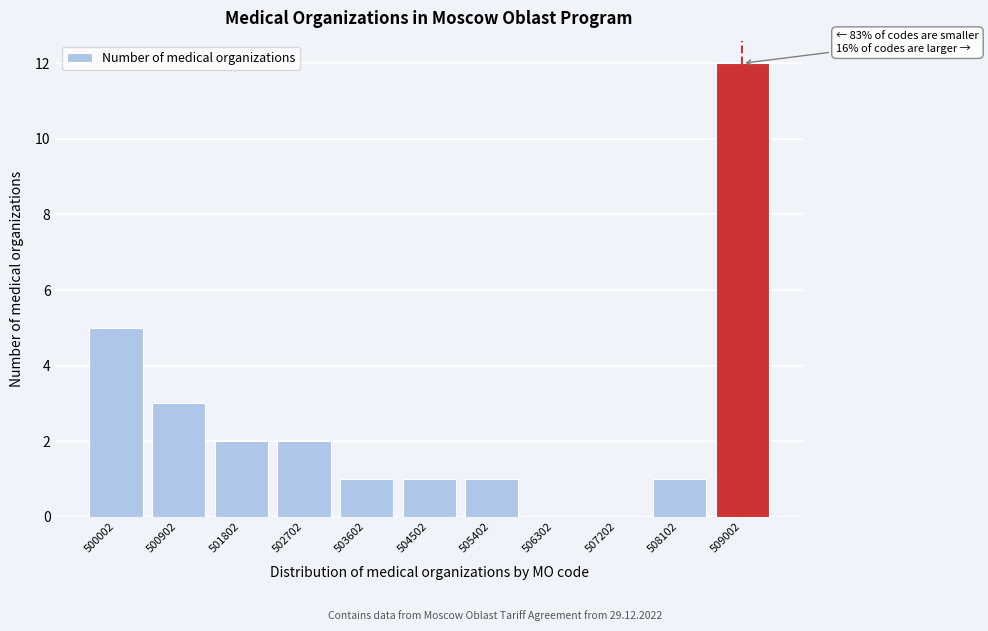

Reading right to left, what are all the values shown in this chart?

509002=12	508102=1	507202=0	506302=0	505402=1	504502=1	503602=1	502702=2	501802=2	500902=3	500002=5